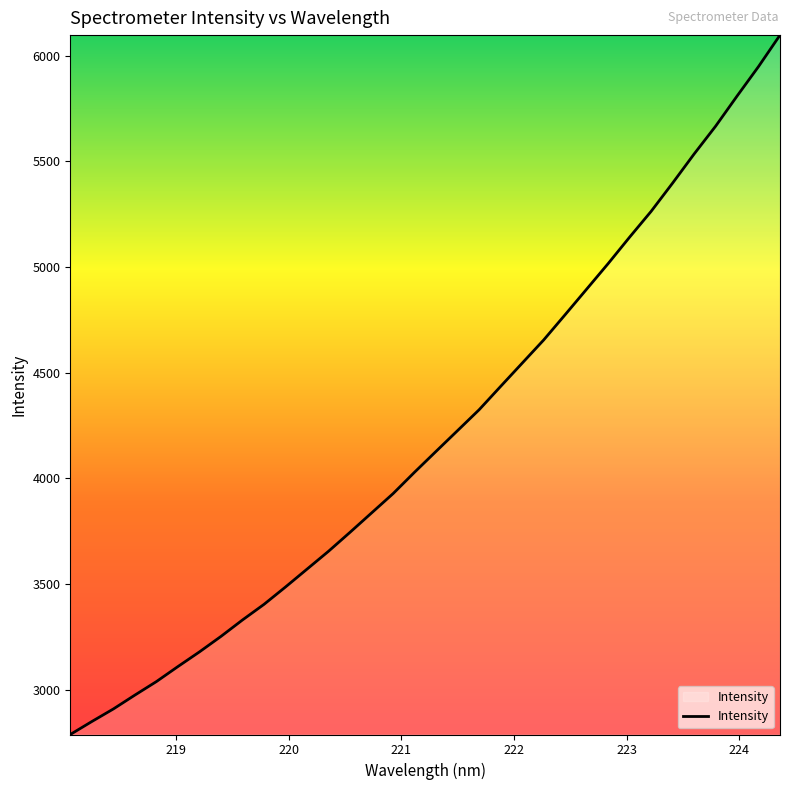

What is the greatest value displayed?

6097.2